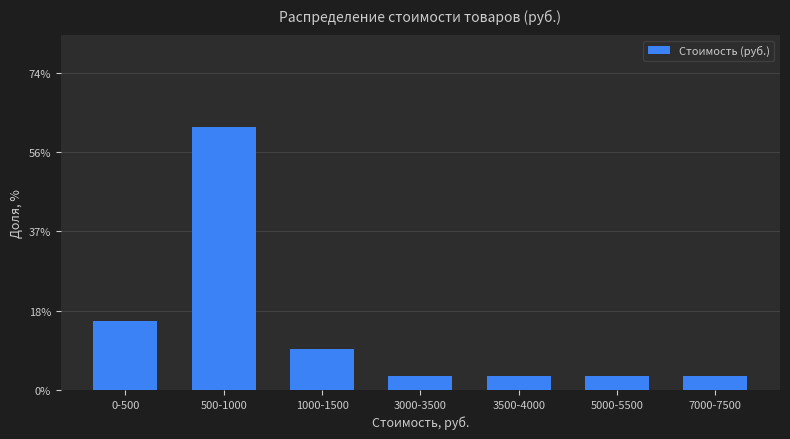

Reading left to right, extract all data points from this chart.

0-500=16.1	500-1000=61.3	1000-1500=9.7	3000-3500=3.2	3500-4000=3.2	5000-5500=3.2	7000-7500=3.2